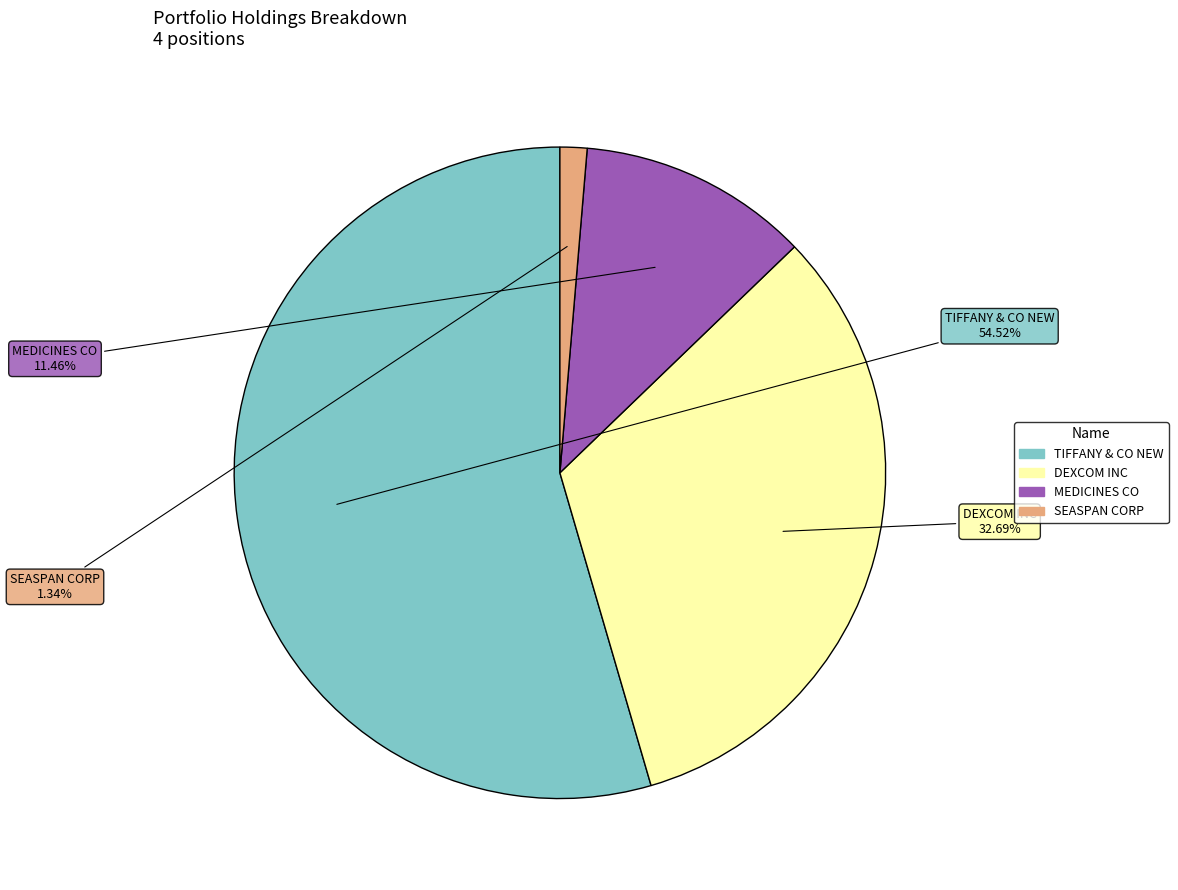

Rank the categories by value from highest to lowest.

TIFFANY & CO NEW, DEXCOM INC, MEDICINES CO, SEASPAN CORP